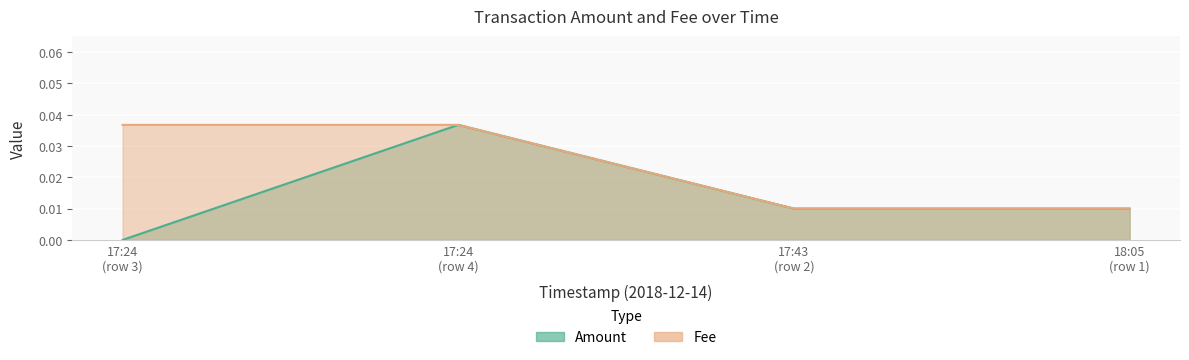

What is the label of the 4th point from the right?

17:24 (row 3)